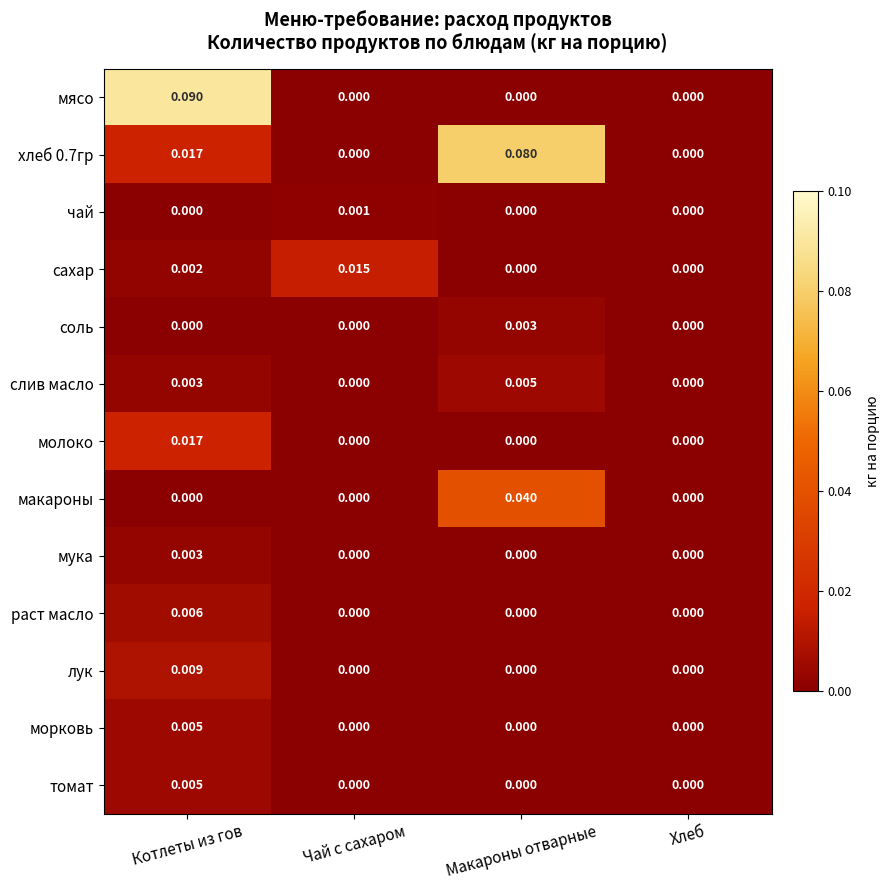

Count the number of categories in the chart.

4